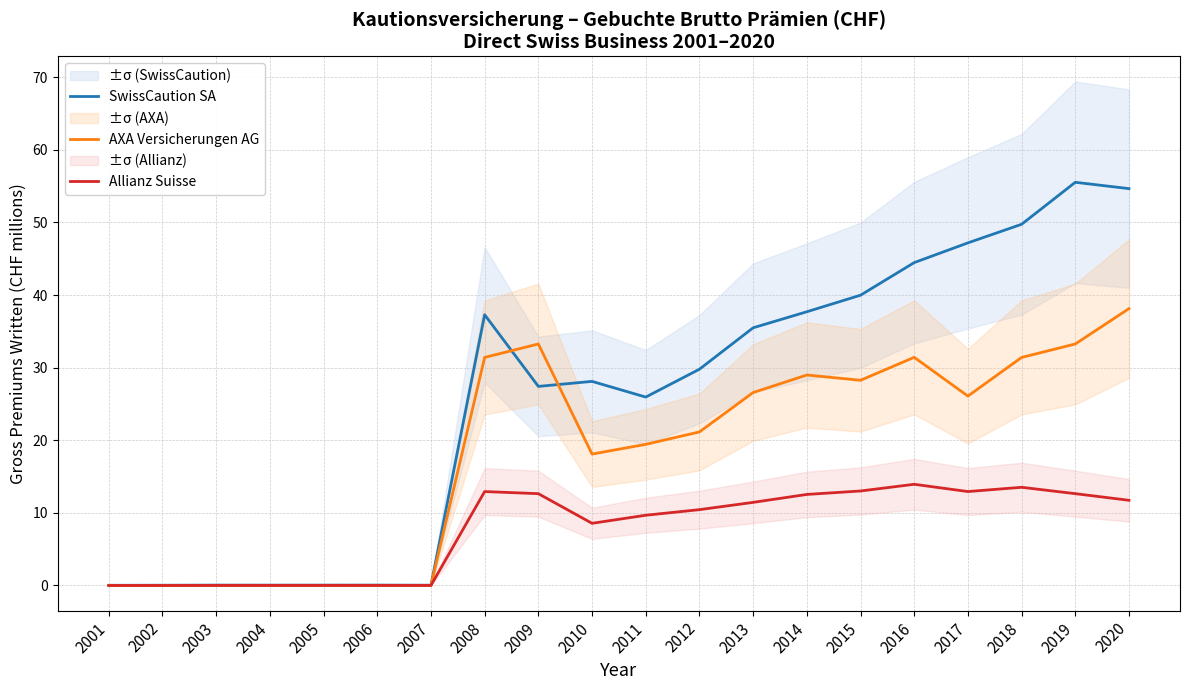

How many values in the SwissCaution SA series are below 29?

10